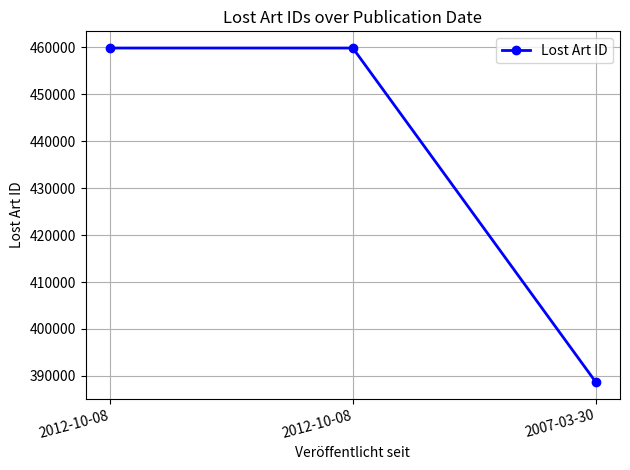

Approximately how many times larger is the value at 2007-03-30 compared to 2012-10-08?

0.8